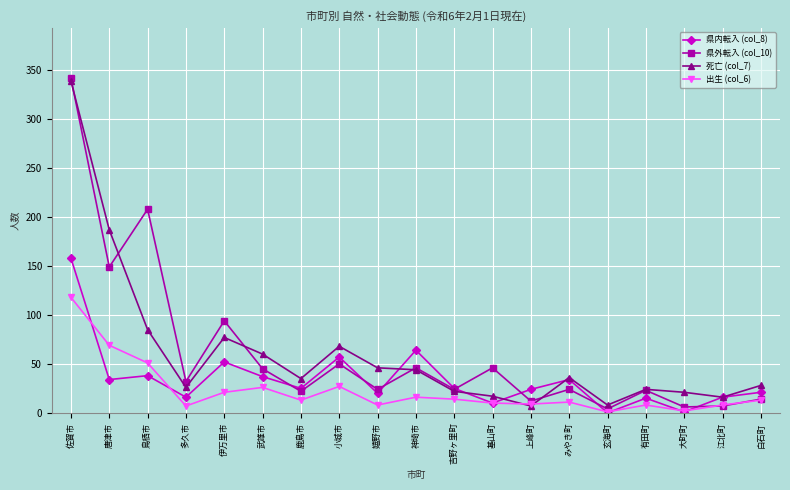

Is the value of 出生 (col_6) at 上峰町 greater than the value of 死亡 (col_7) at 白石町?

No